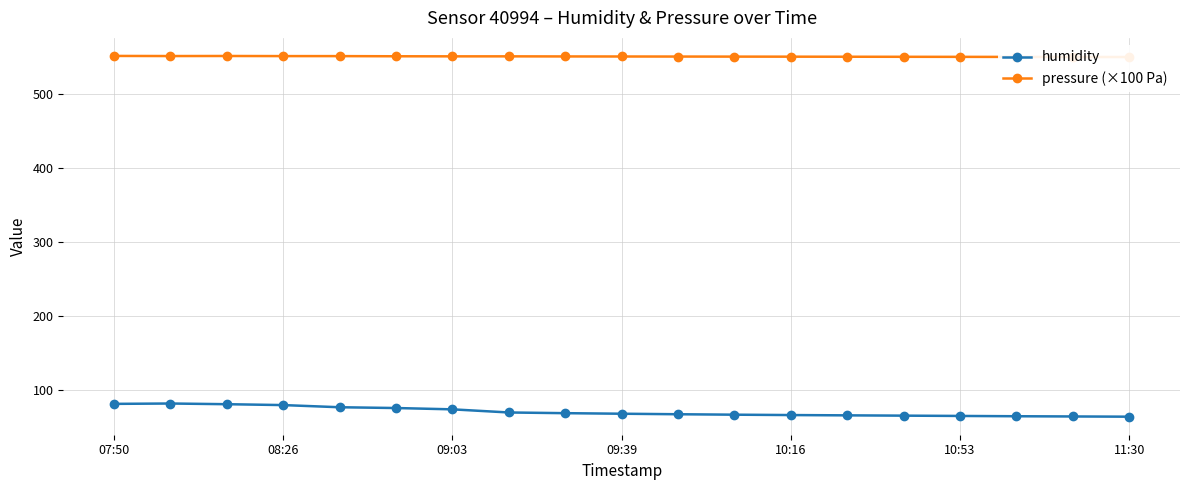

The value of humidity at 10:16 is 35.1. True or false?

False